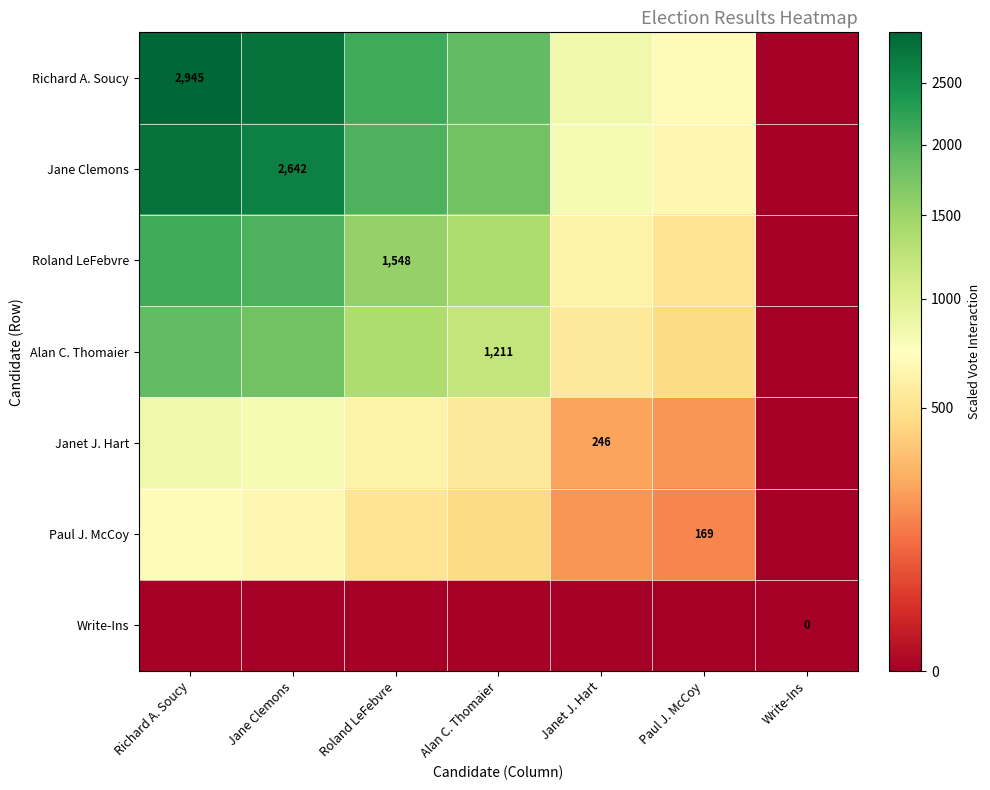

The Jane Clemons series shows 2642.0 at Jane Clemons. True or false?

True